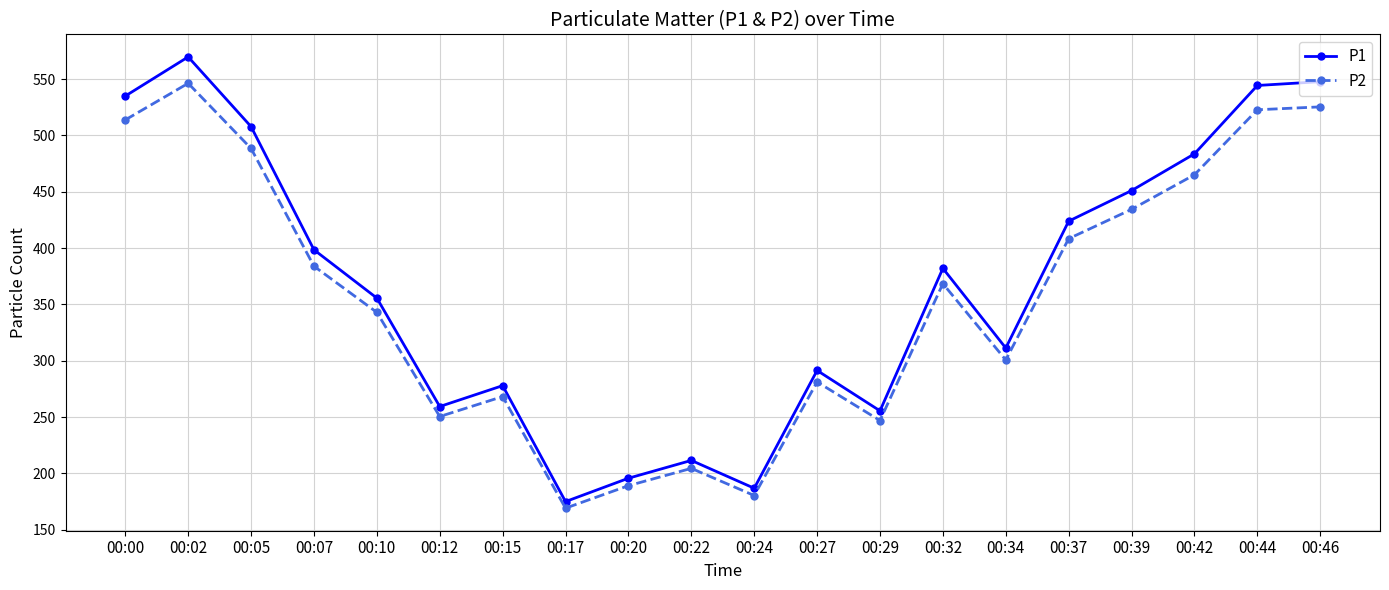

Is this an area chart (filled region under the line)?

No